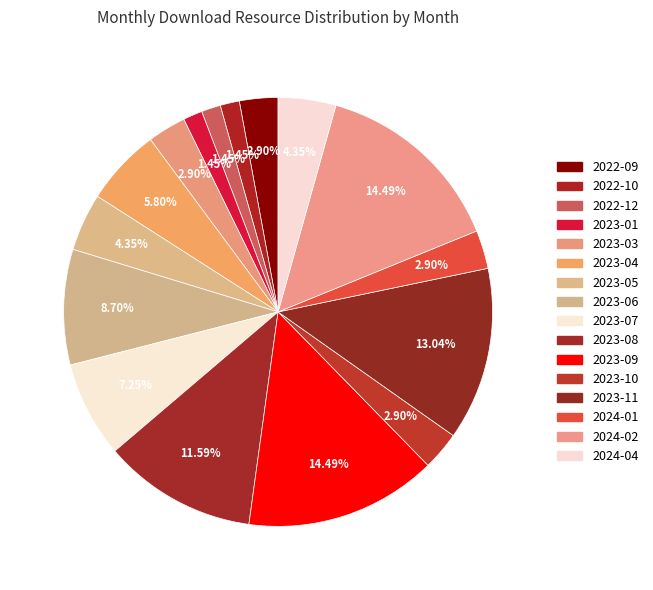

What is the largest slice in the pie chart?

2023-09